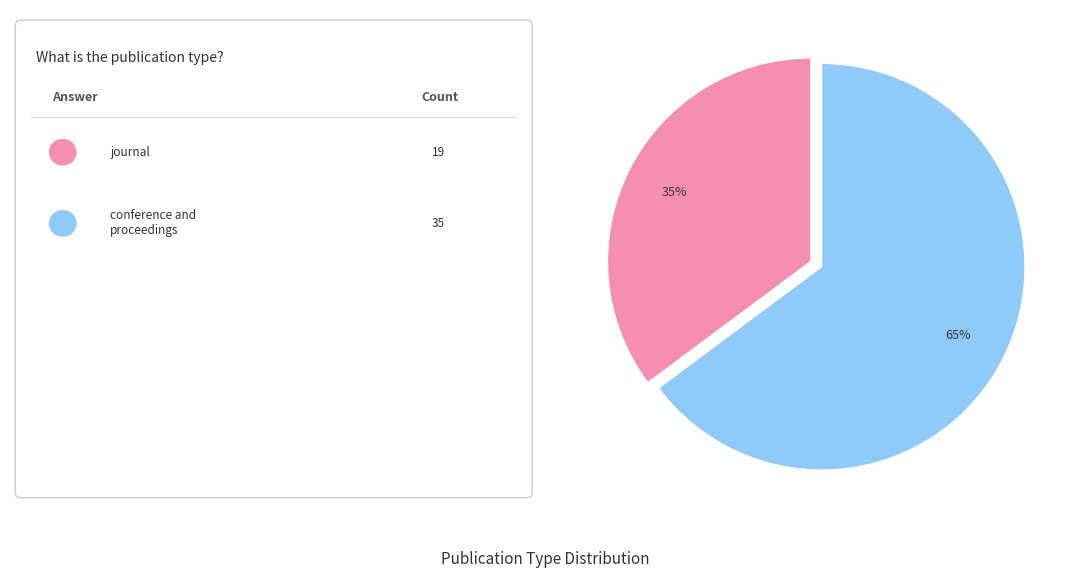

To the nearest percent, what is the average slice percentage?

50%